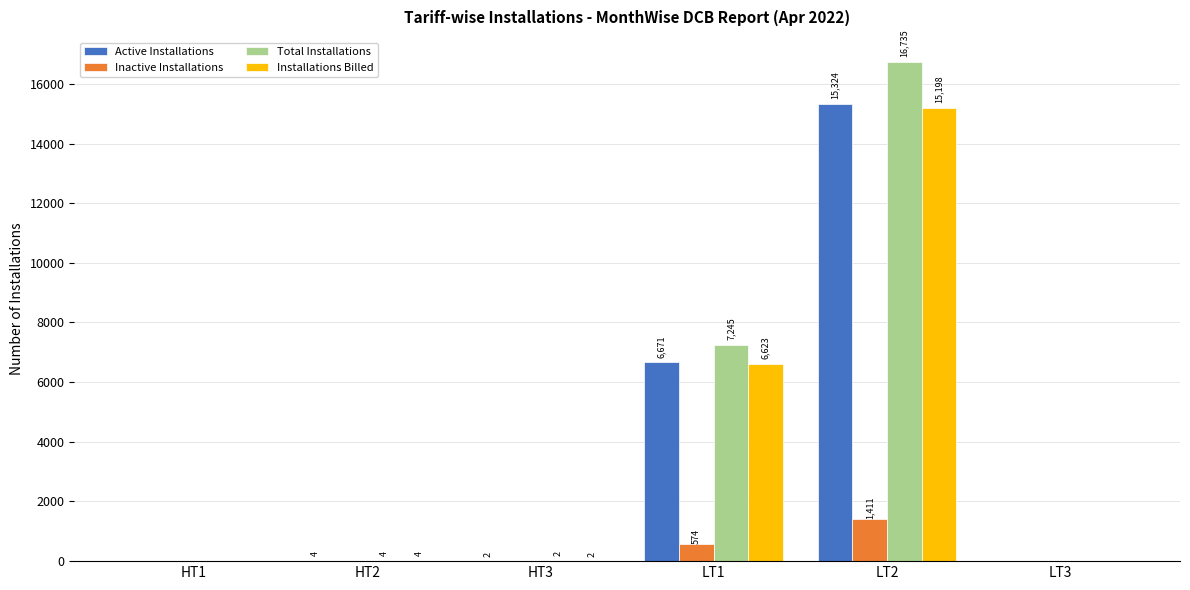

Reading right to left, list all the values displayed in this chart.

Active Installations: LT3=0	LT2=15324	LT1=6671	HT3=2	HT2=4	HT1=0
Inactive Installations: LT3=0	LT2=1411	LT1=574	HT3=0	HT2=0	HT1=0
Total Installations: LT3=0	LT2=16735	LT1=7245	HT3=2	HT2=4	HT1=0
Installations Billed: LT3=0	LT2=15198	LT1=6623	HT3=2	HT2=4	HT1=0